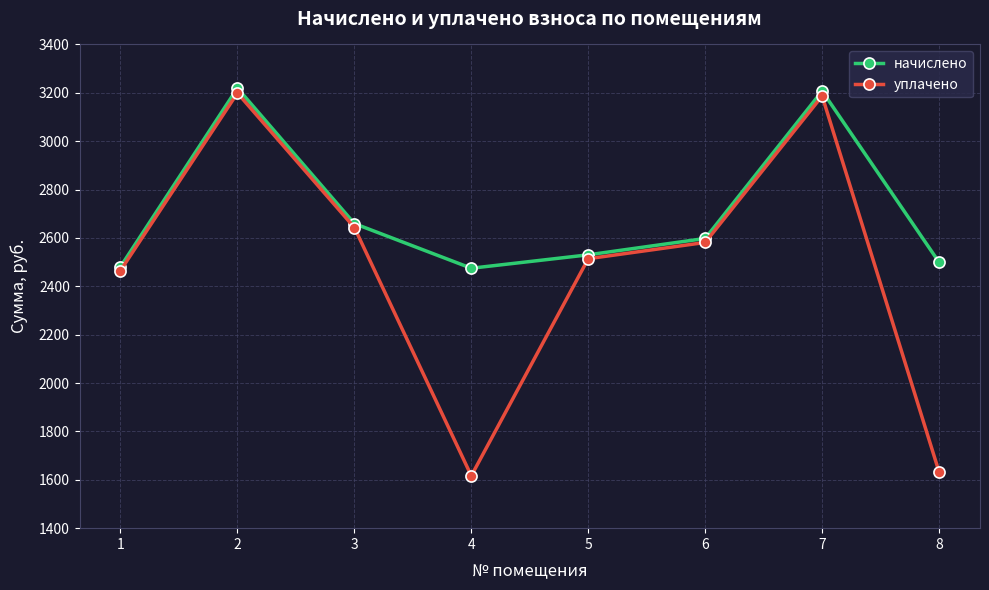

Which series has the widest spread of values?

уплачено